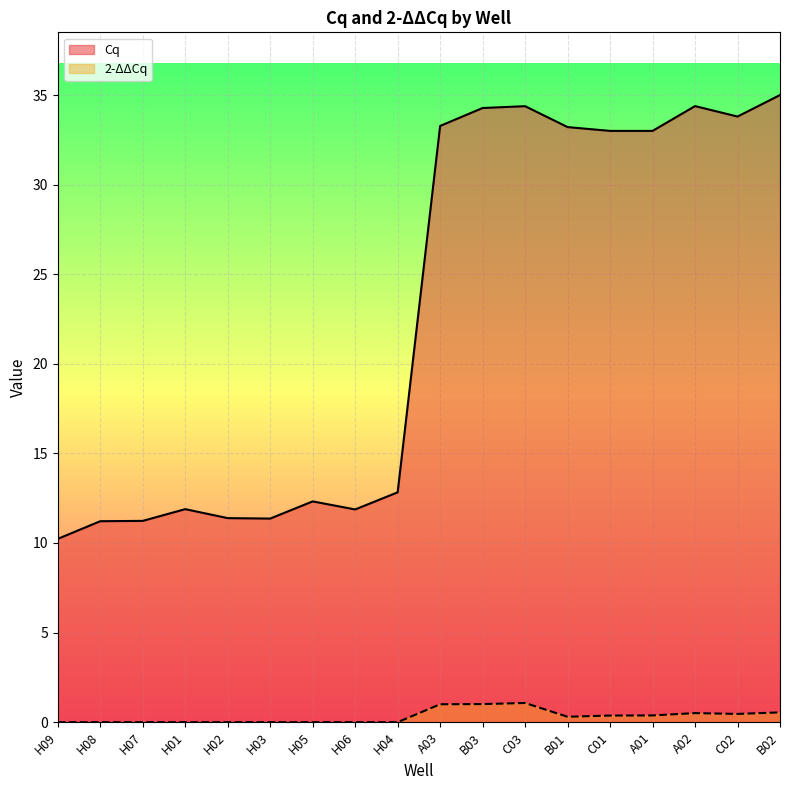

Rank the categories by 2-ΔΔCq value from highest to lowest.

C03, B03, A03, B02, A02, C02, A01, C01, B01, H09, H08, H07, H01, H02, H03, H05, H06, H04